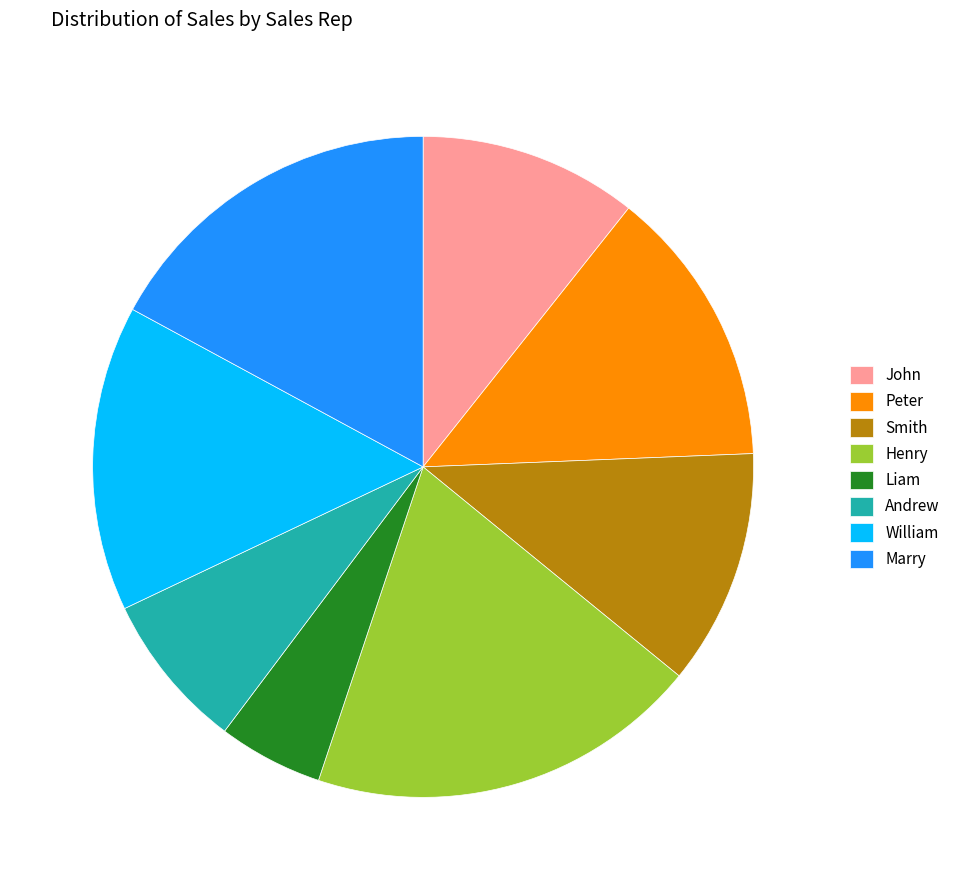

How many segments does this pie chart have?

8